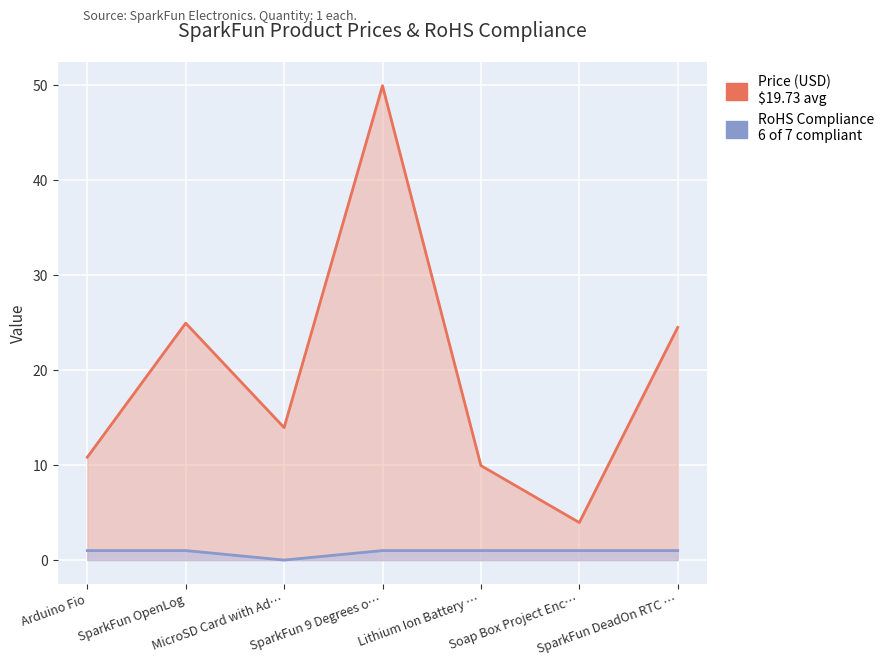

Is the value of RoHS Compliance at MicroSD Card with Ad… greater than the value of Price (USD) at Lithium Ion Battery …?

No